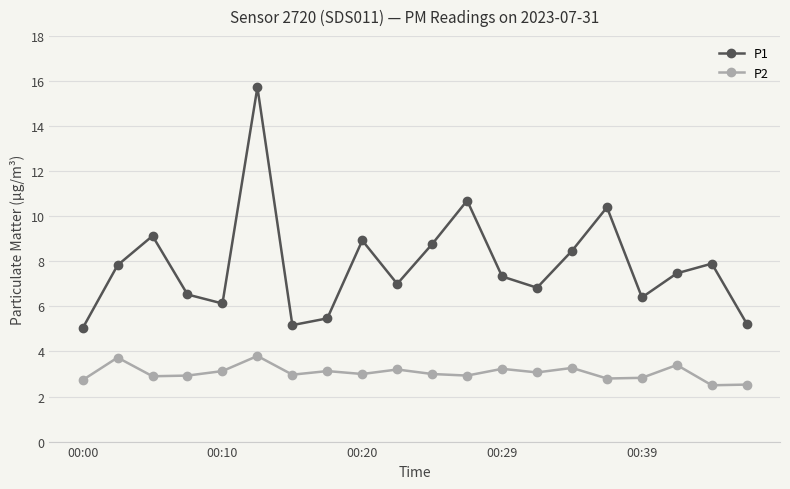

How many distinct data groups are displayed?

2